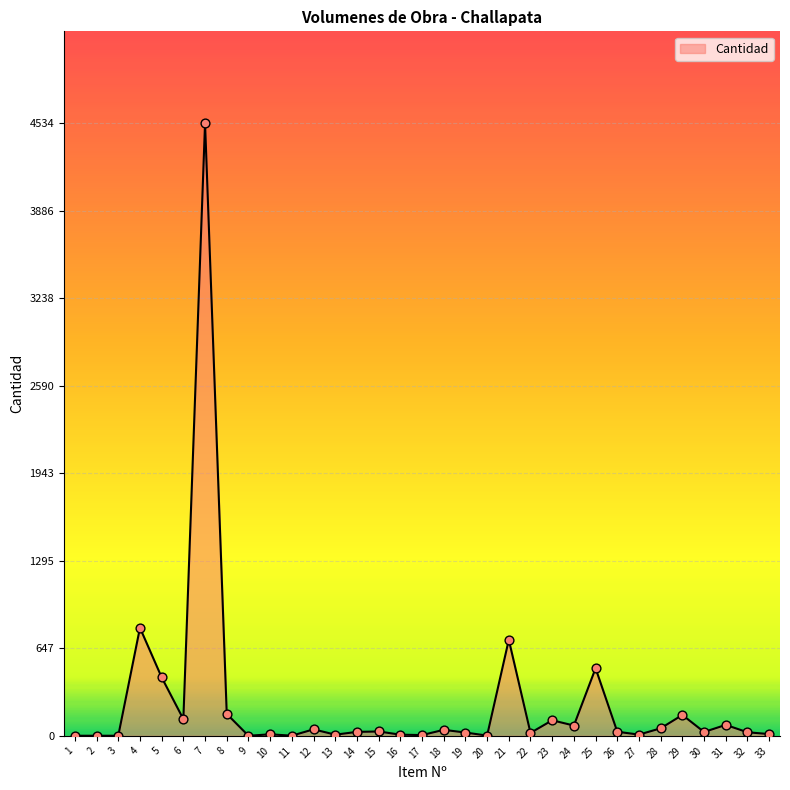

What is the change in value from 19 to 21?

+686.6